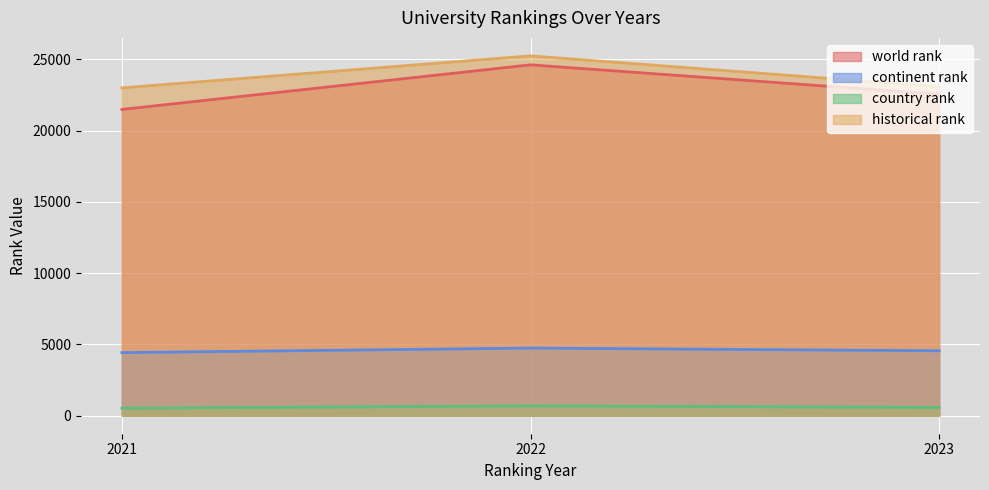

Reading left to right, list all the values displayed in this chart.

world rank: 21479.0	24606.0	22544.0
continent rank: 4425.0	4745.0	4555.0
country rank: 529.0	689.0	583.0
historical rank: 22992.0	25234.0	23073.5